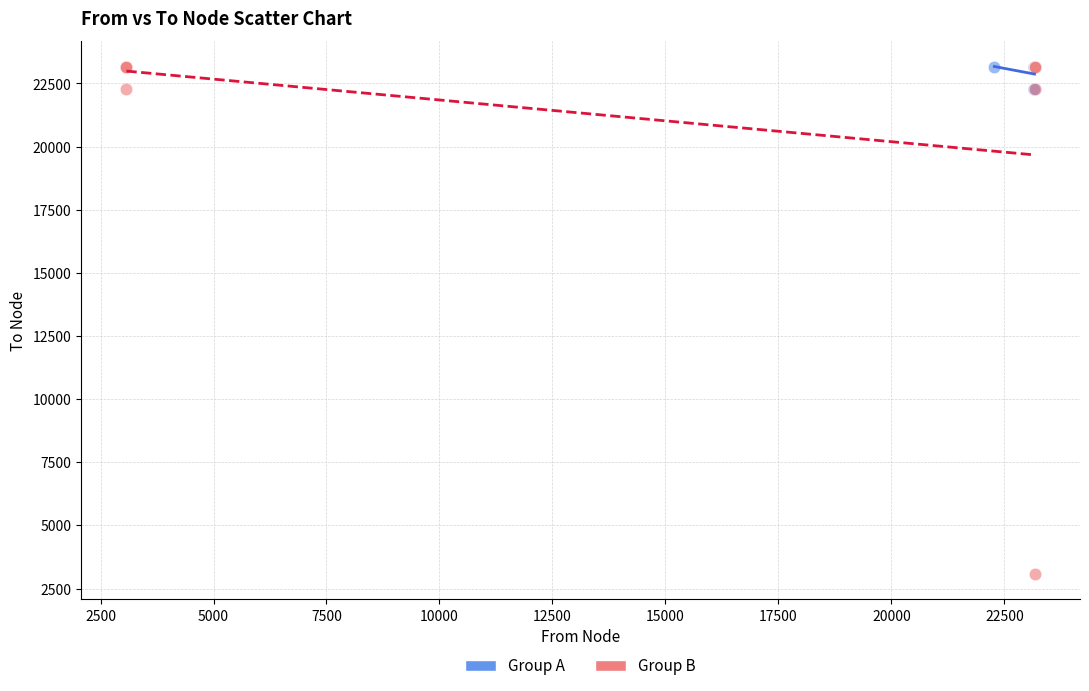

What are all the series names shown in the legend?

Group A, Group B